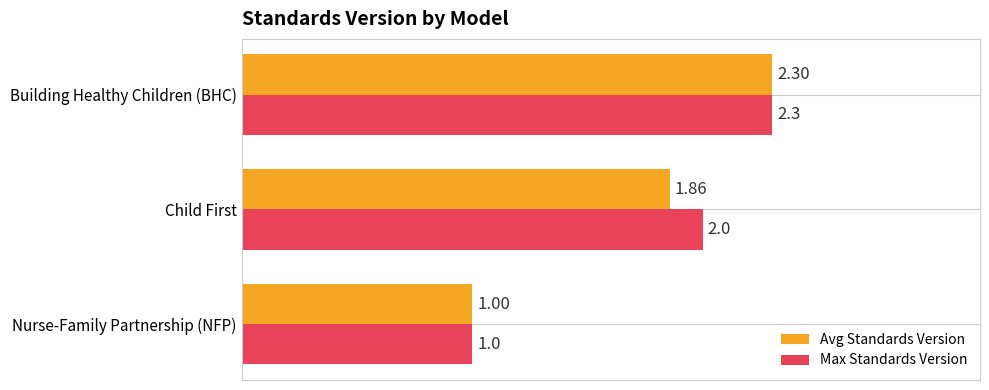

Between Nurse-Family Partnership (NFP) and Child First, which series saw the biggest shift?

Max Standards Version